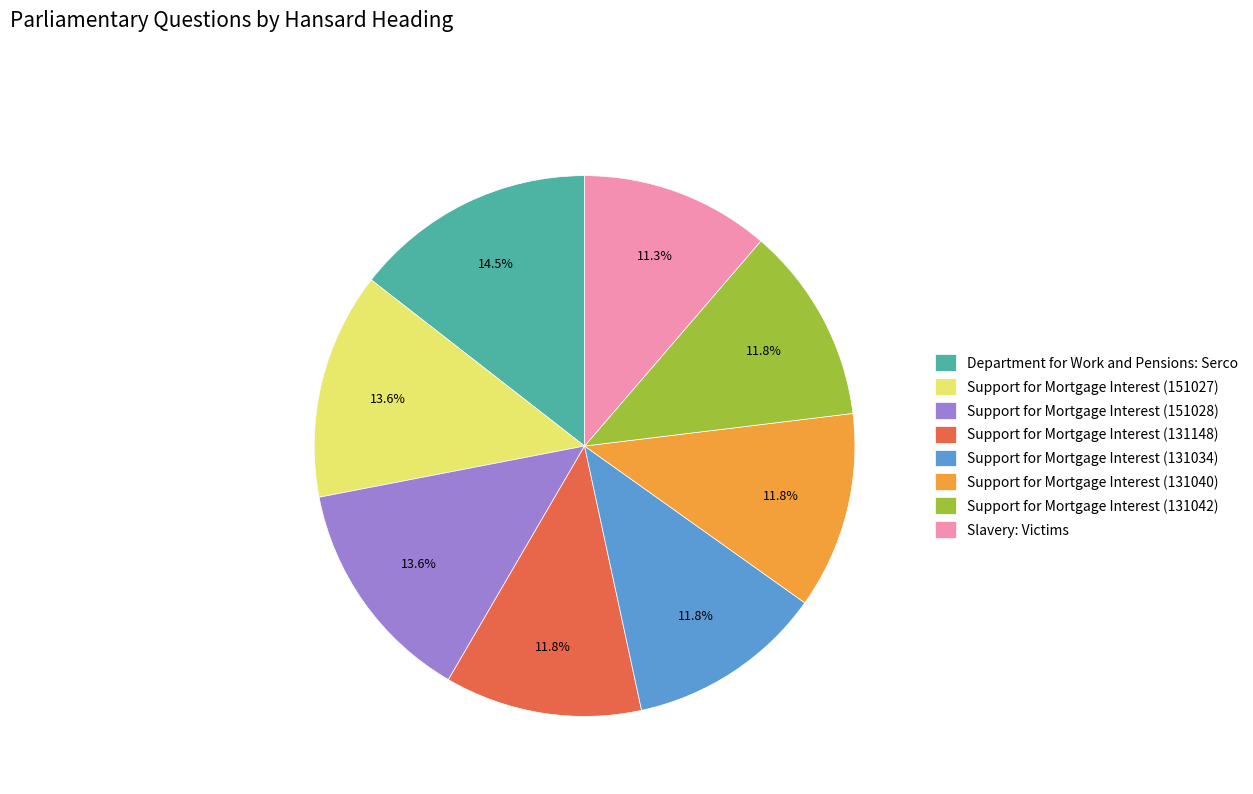

Is there any slice that represents more than half of the pie?

No